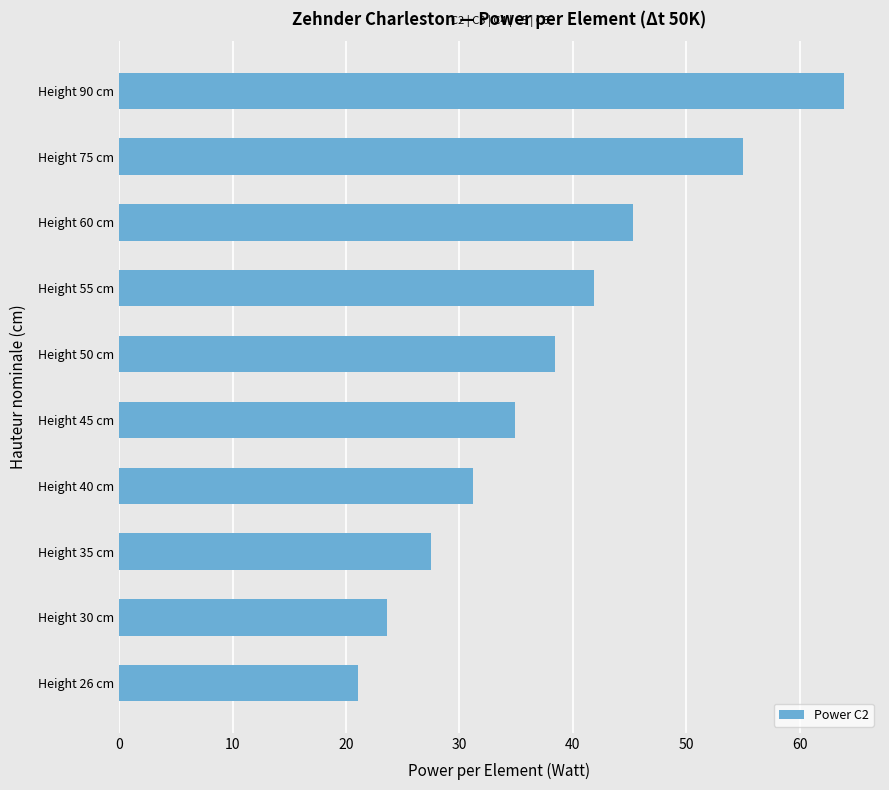

What is the difference between the second highest and second lowest values?

31.4